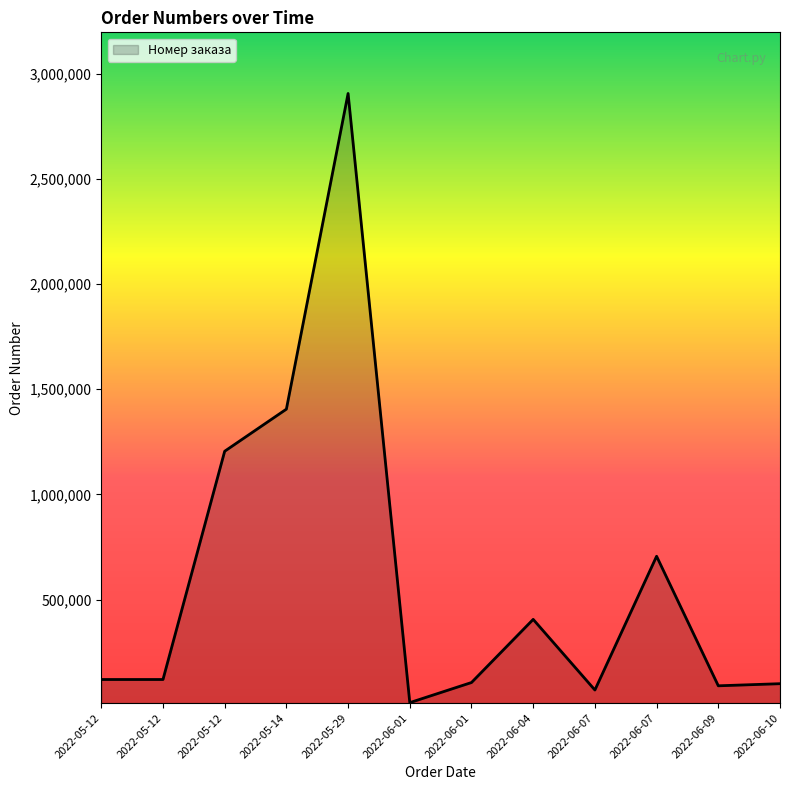

Where is the data nearest to the value 1457911?

2022-05-14